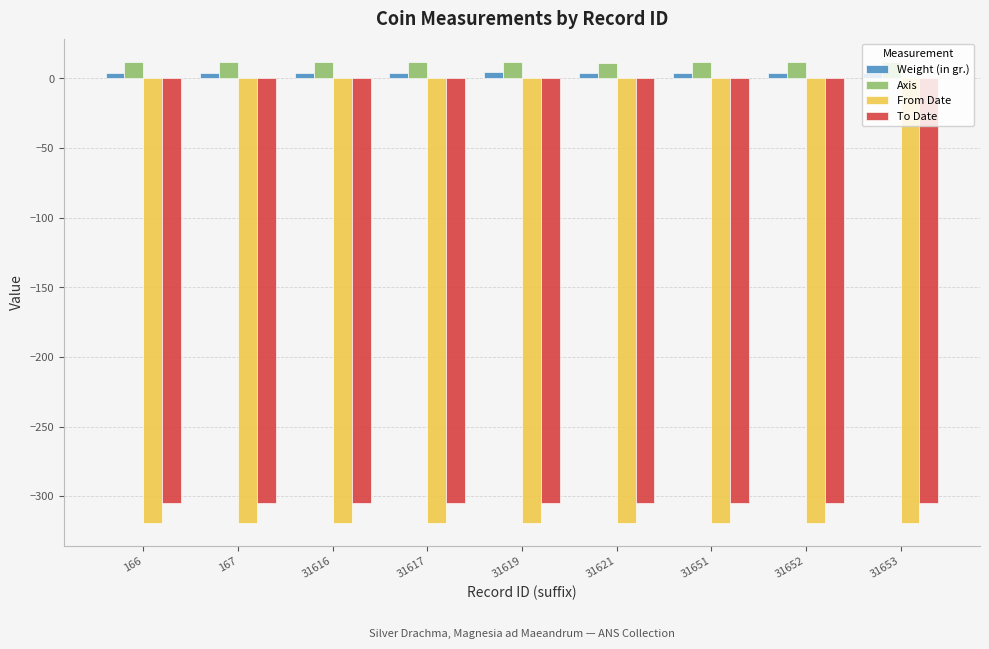

Is it true that From Date equals -535.7 at 31617?

False